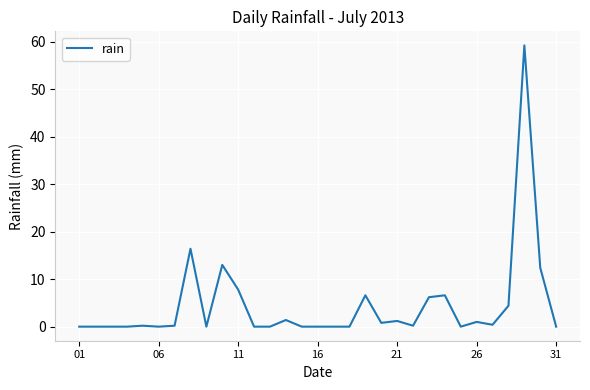

What is the difference between the maximum and minimum values?

59.2